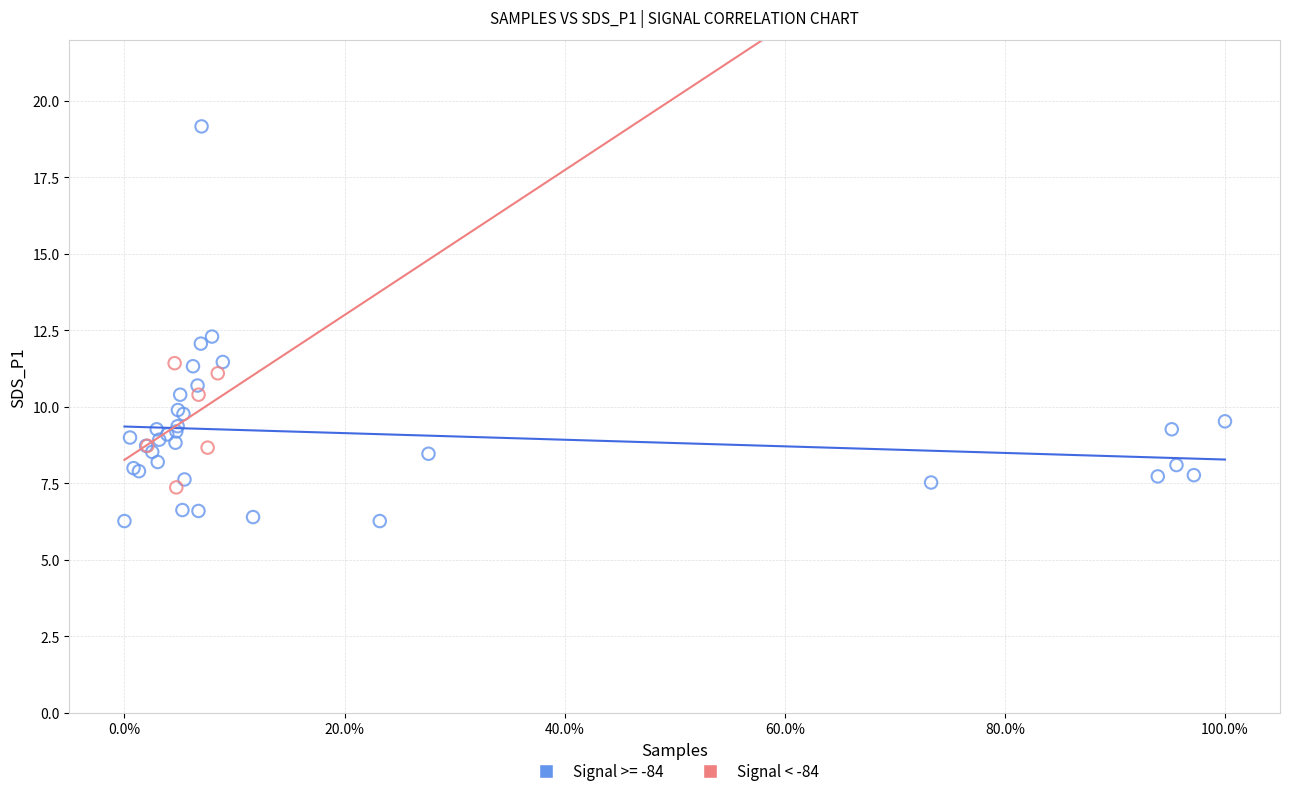

Which series contains the highest Y value?

Signal >= -84